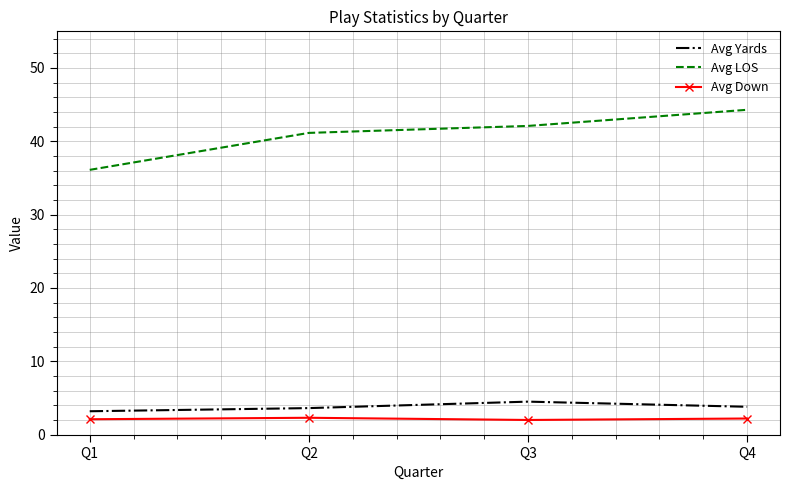

What are all the series names shown in the legend?

Avg Yards, Avg LOS, Avg Down